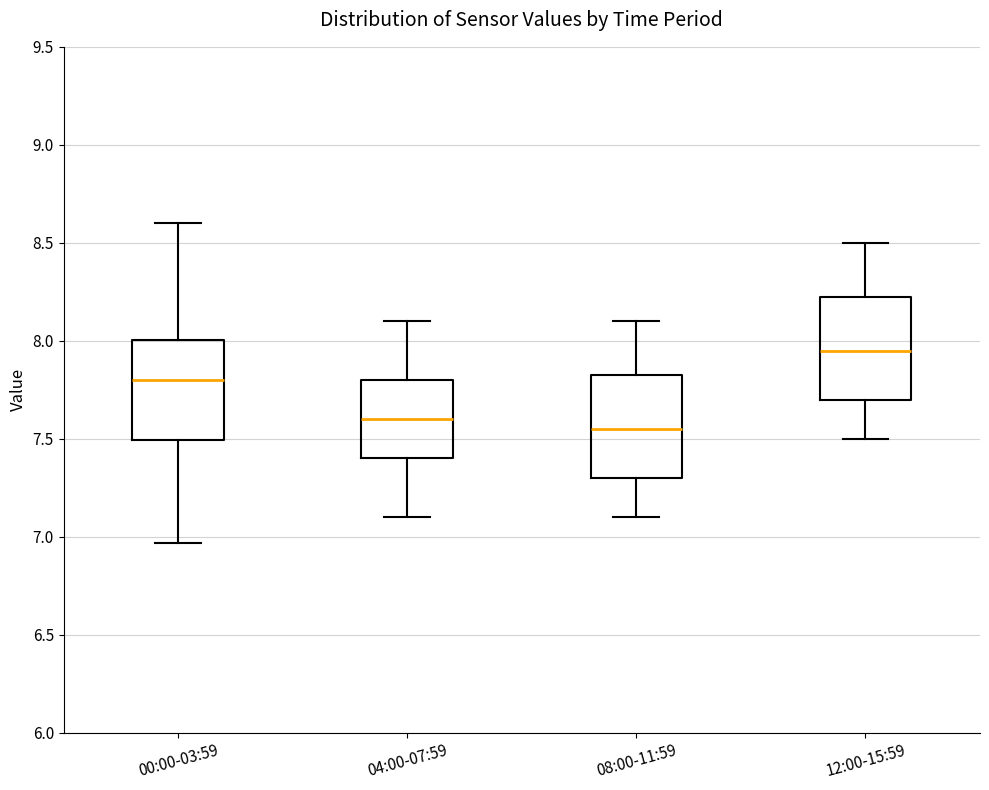

Reading left to right, read every box against the y-axis: the position of its median line, the range the box covers, and the ends of its whiskers. The values are not printed on the chart, so give them approximately, as read against the axis.

00:00-03:59: median 7.80, box 7.50 to 8.00, whiskers 6.95 to 8.60
04:00-07:59: median 7.60, box 7.40 to 7.80, whiskers 7.10 to 8.10
08:00-11:59: median 7.55, box 7.30 to 7.85, whiskers 7.10 to 8.10
12:00-15:59: median 7.95, box 7.70 to 8.25, whiskers 7.50 to 8.50